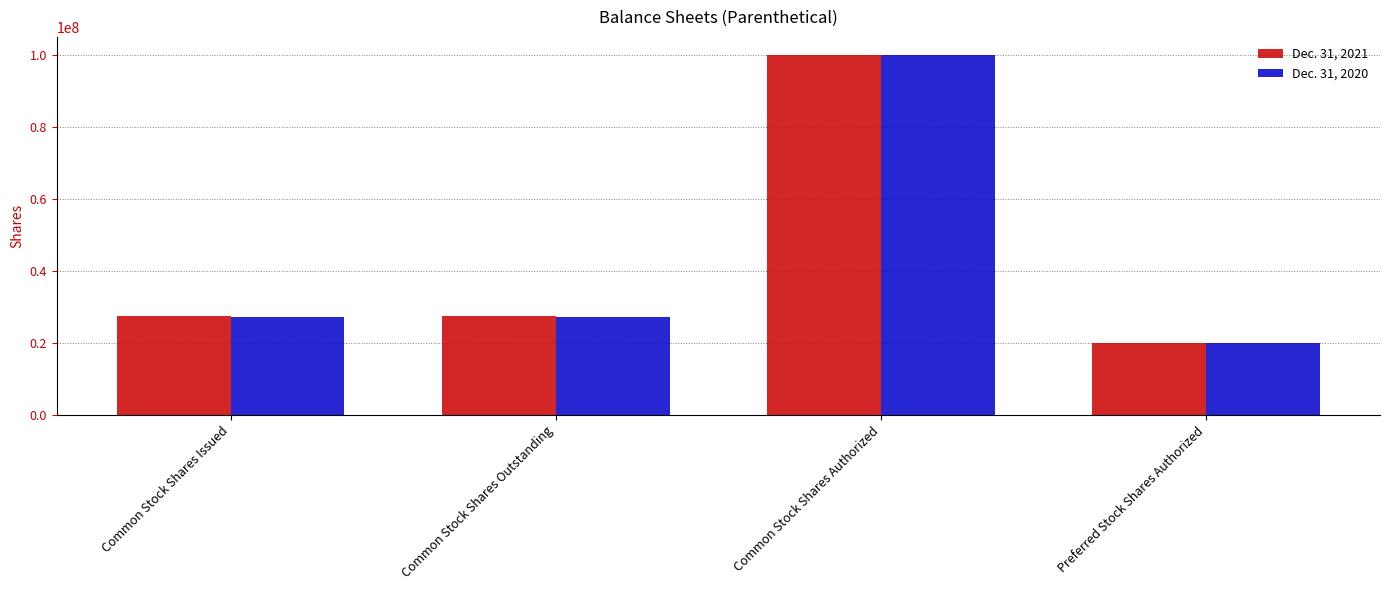

What is the label of the 2nd bar from the right?

Common Stock Shares Authorized